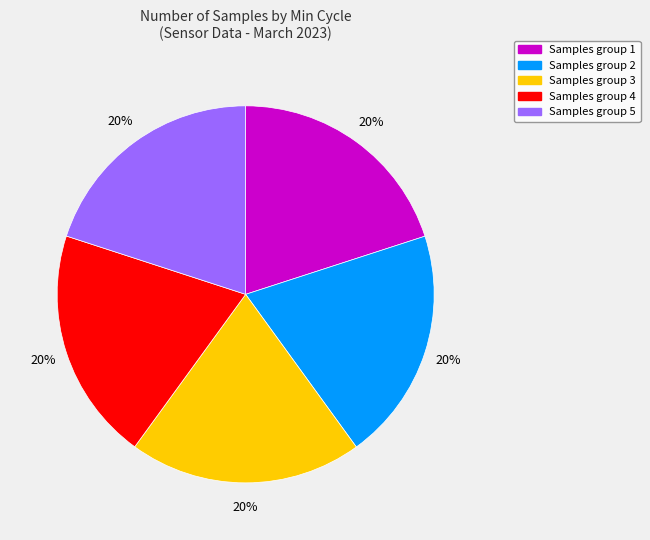

Is there any slice that represents more than half of the pie?

No